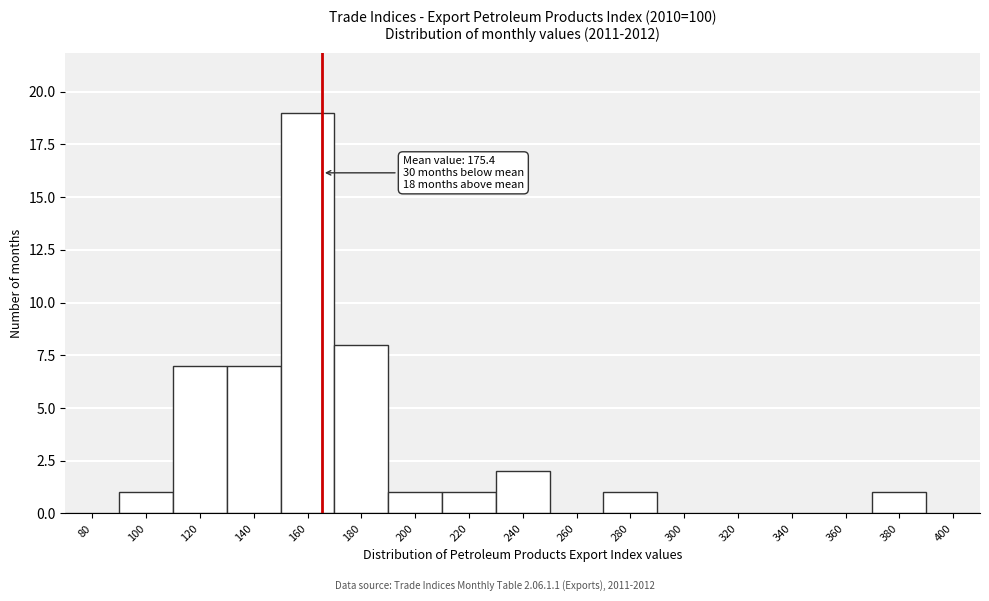

Reading right to left, list all the values displayed in this chart.

400=0	380=1	360=0	340=0	320=0	300=0	280=1	260=0	240=2	220=1	200=1	180=8	160=19	140=7	120=7	100=1	80=0